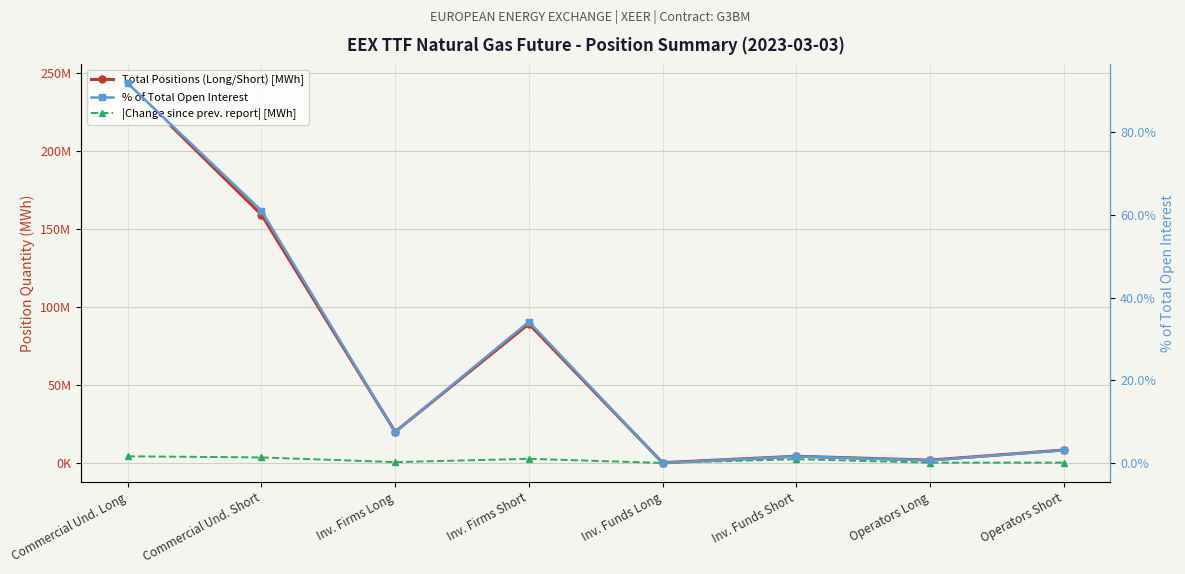

What is the total value across all series at Inv. Firms Short?

91877272.2